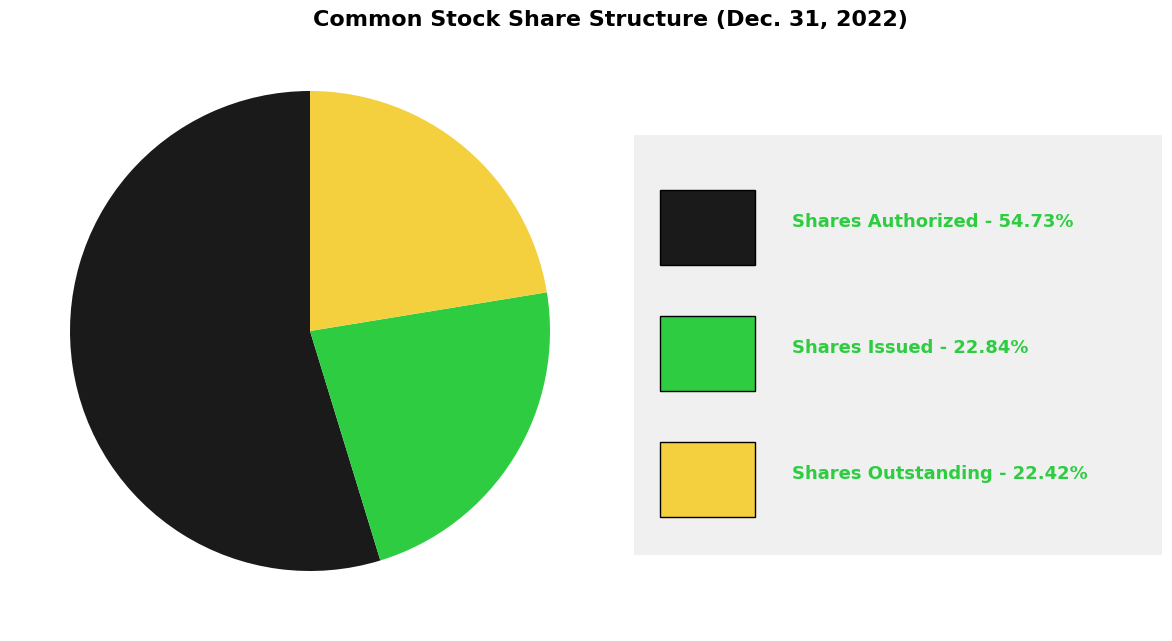

Does any single category account for the majority?

Yes